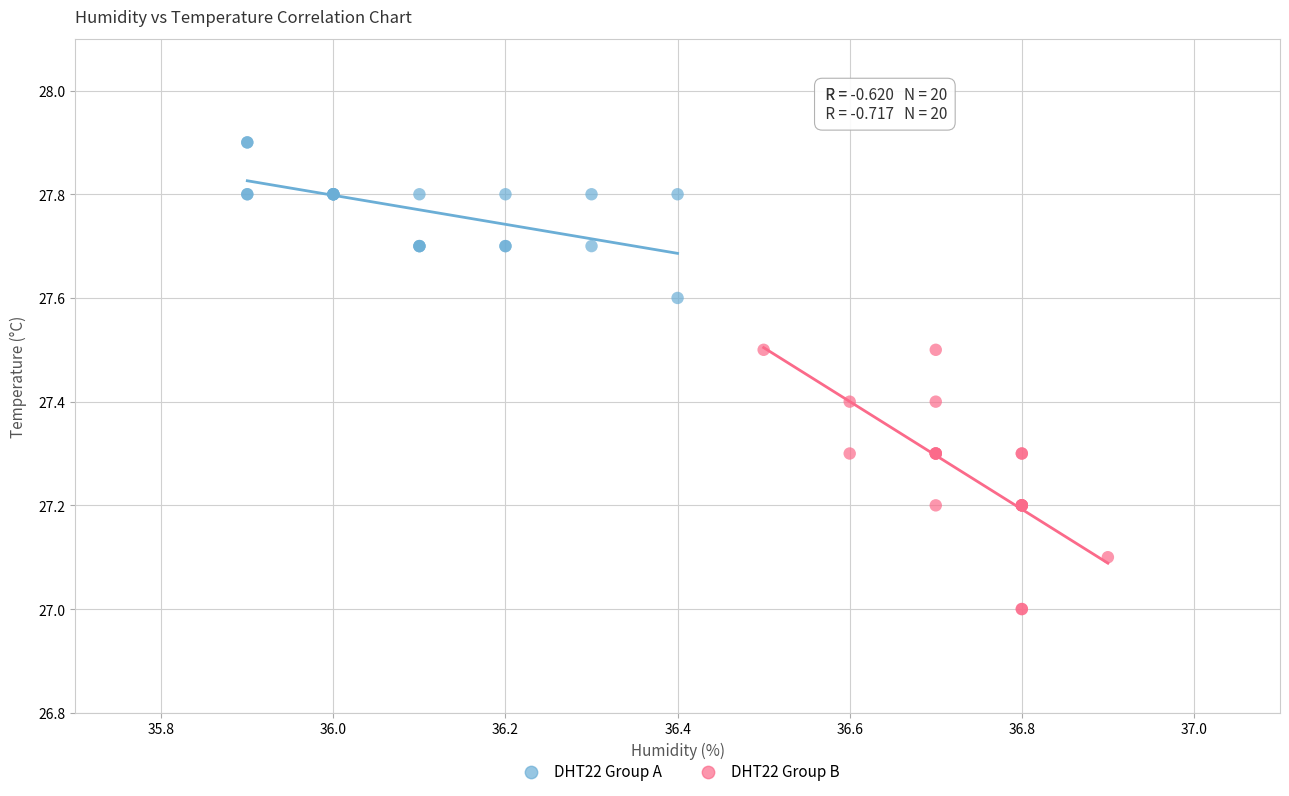

Which series reaches the maximum Y coordinate?

DHT22 Group A